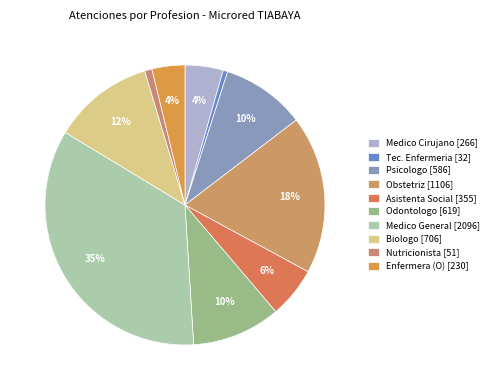

How many segments does this pie chart have?

10